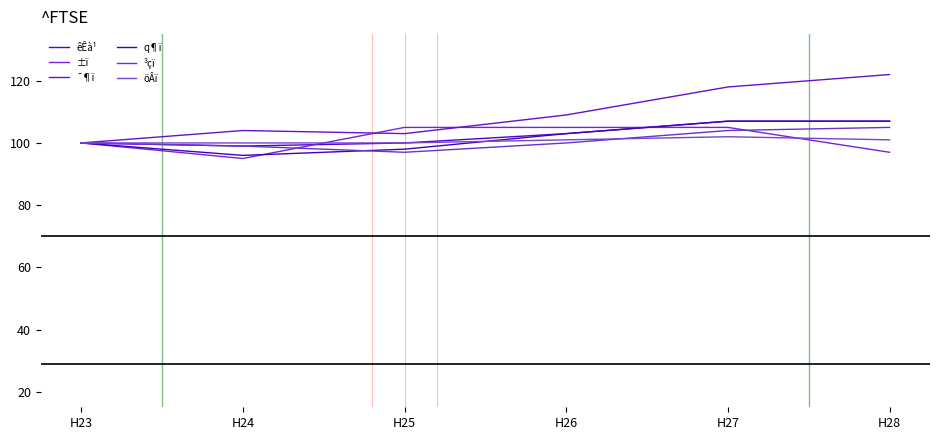

True or false: q¶ï has more than 2 interior local peaks.

False